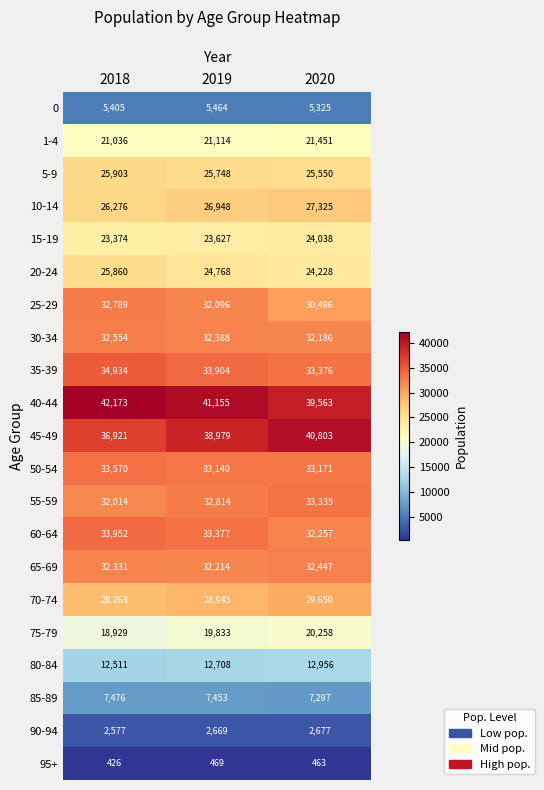

What is the difference between the maximum and minimum values in the 30-34 series?

368